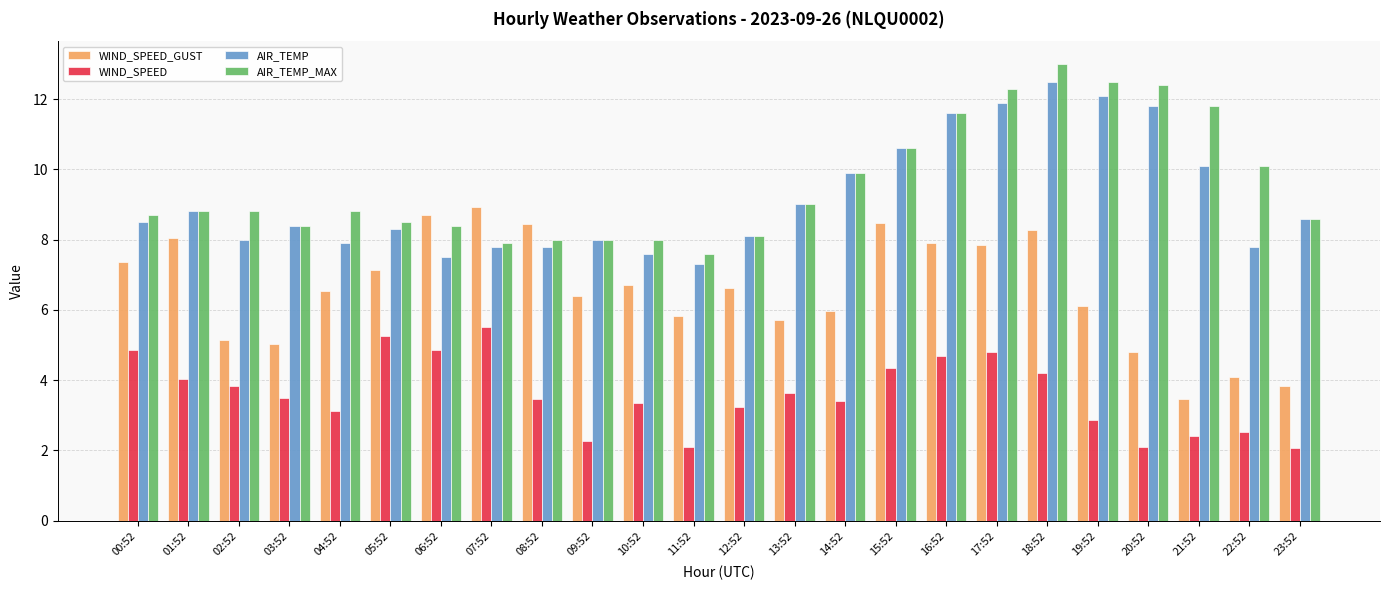

What are all the series names shown in the legend?

WIND_SPEED_GUST, WIND_SPEED, AIR_TEMP, AIR_TEMP_MAX